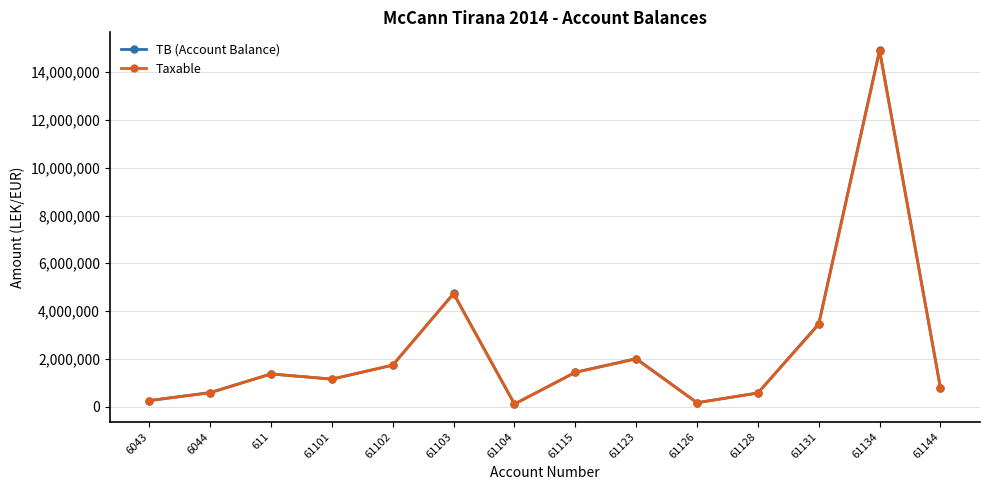

The value of TB (Account Balance) at 61128 is 567460.5. True or false?

True